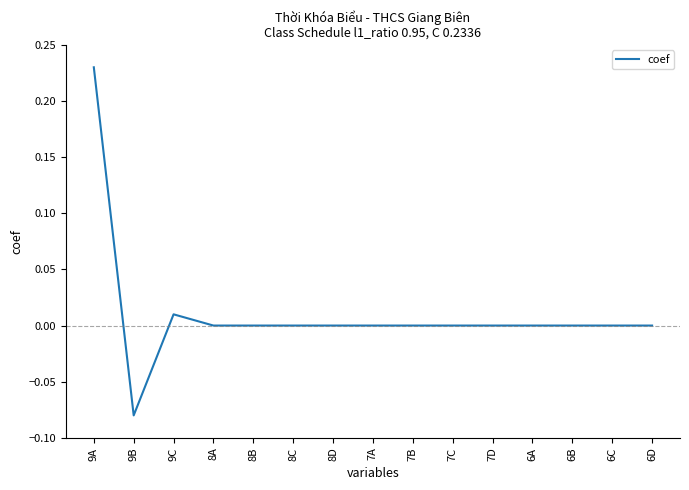

What is the difference between the maximum and minimum values?

0.3